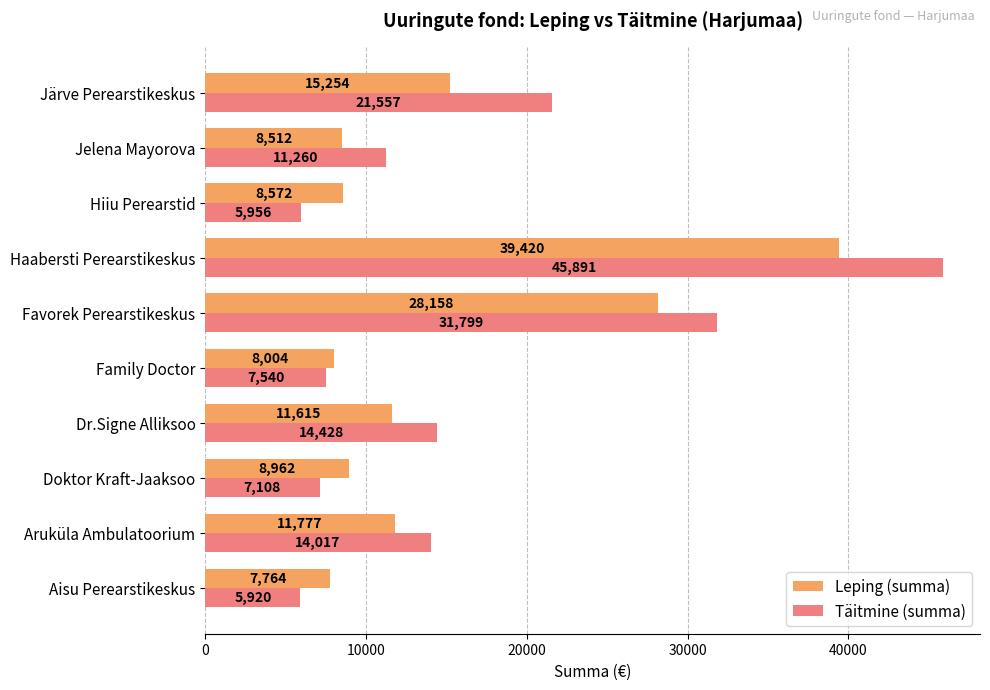

What are all the series names shown in the legend?

Leping (summa), Täitmine (summa)